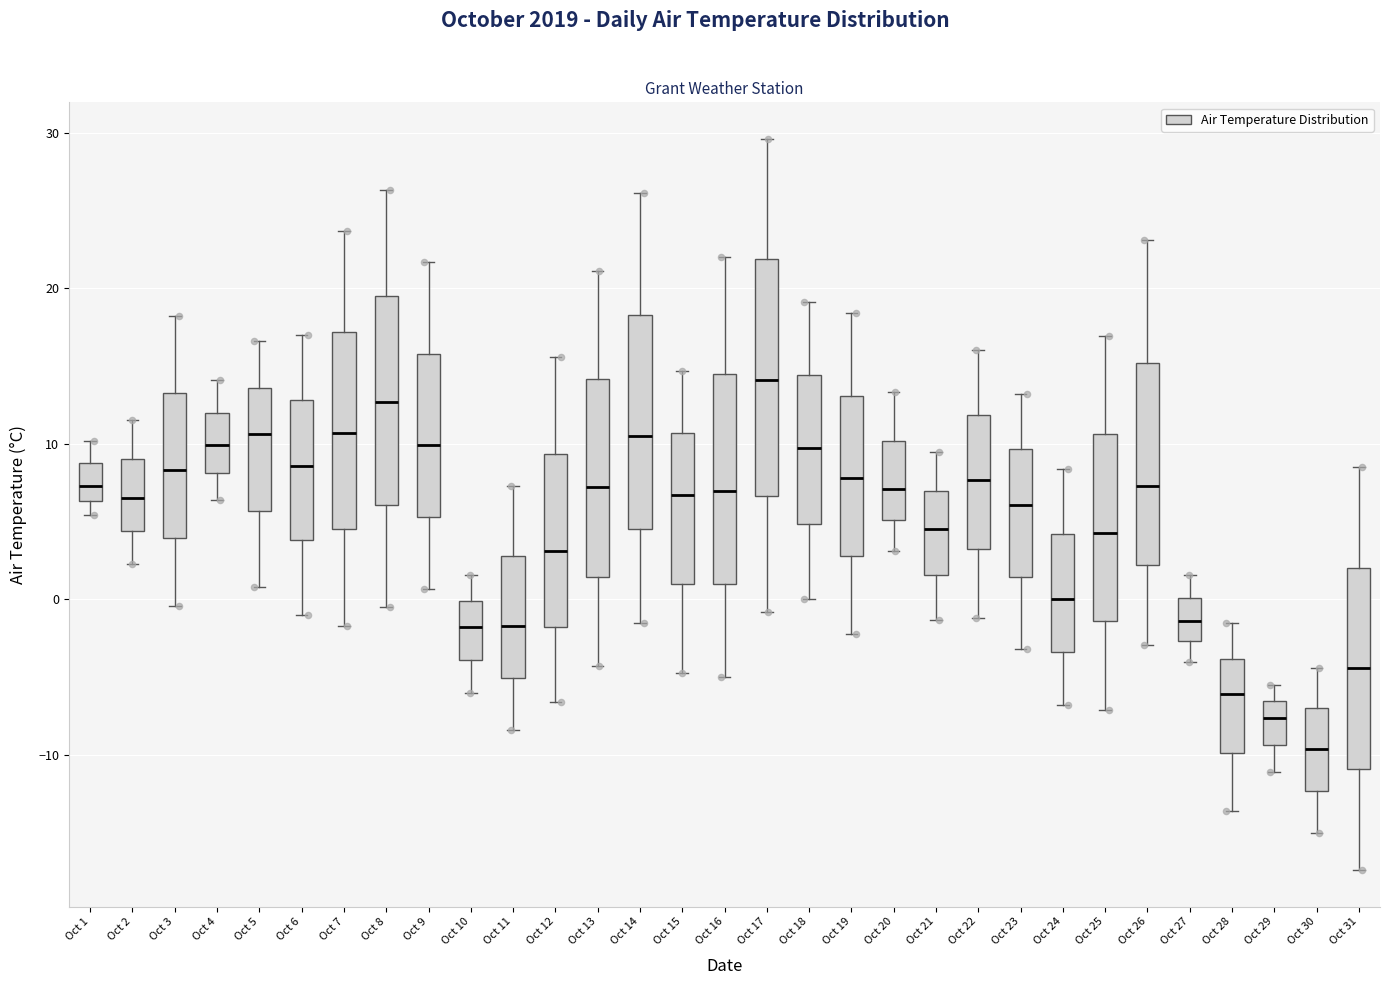

Which box is the tallest, from its lower edge to its upper edge?

Oct 17